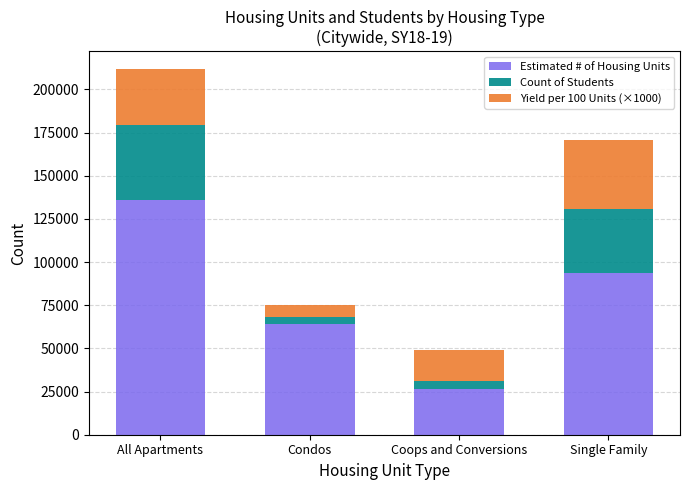

At which category is the sum across all series the highest?

All Apartments